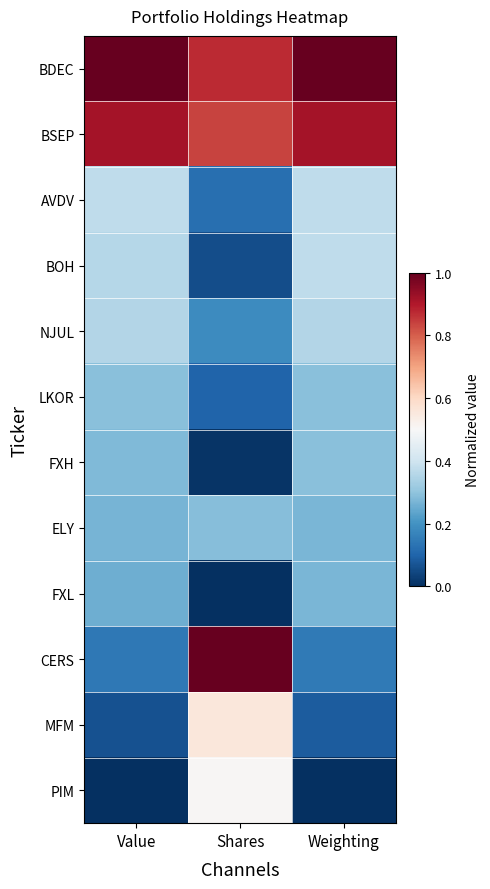

Reading left to right, what are all the values shown in this chart?

BDEC: Value=1.0	Shares=0.9	Weighting=1.0
BSEP: Value=0.9	Shares=0.8	Weighting=0.9
AVDV: Value=0.4	Shares=0.1	Weighting=0.4
BOH: Value=0.4	Shares=0.1	Weighting=0.4
NJUL: Value=0.4	Shares=0.2	Weighting=0.4
LKOR: Value=0.3	Shares=0.1	Weighting=0.3
FXH: Value=0.3	Shares=0.0	Weighting=0.3
ELY: Value=0.3	Shares=0.3	Weighting=0.3
FXL: Value=0.3	Shares=0.0	Weighting=0.3
CERS: Value=0.1	Shares=1.0	Weighting=0.1
MFM: Value=0.1	Shares=0.6	Weighting=0.1
PIM: Value=0.0	Shares=0.5	Weighting=0.0